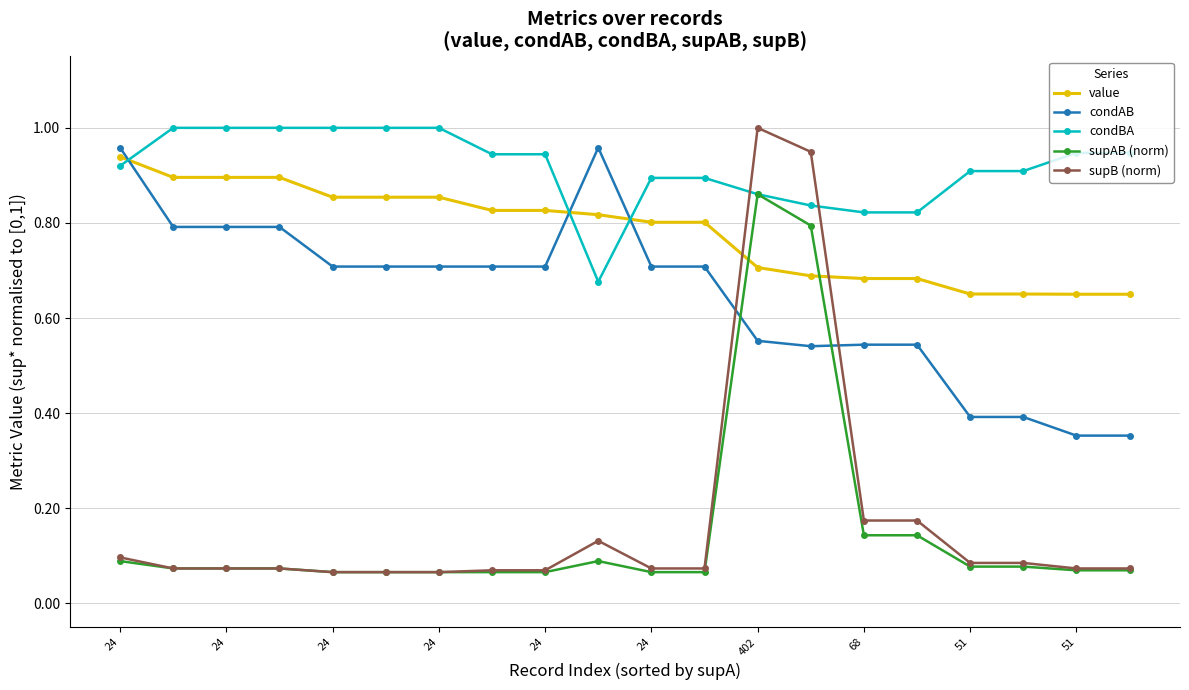

True or false: condAB has more than 0 points higher than both neighbors.

True